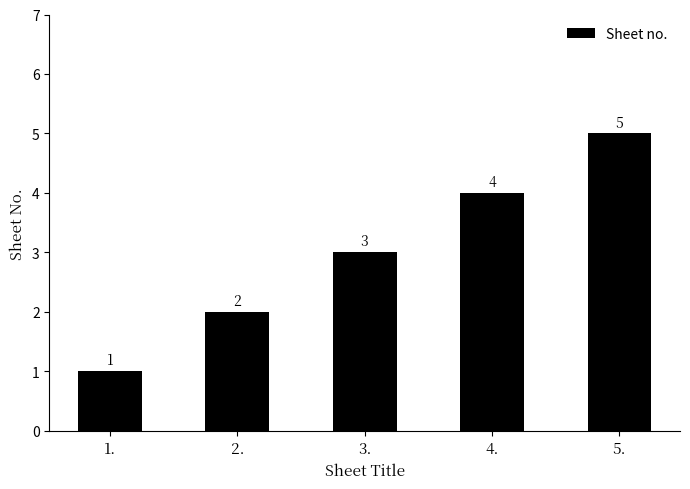

Reading left to right, list all the values displayed in this chart.

1	2	3	4	5